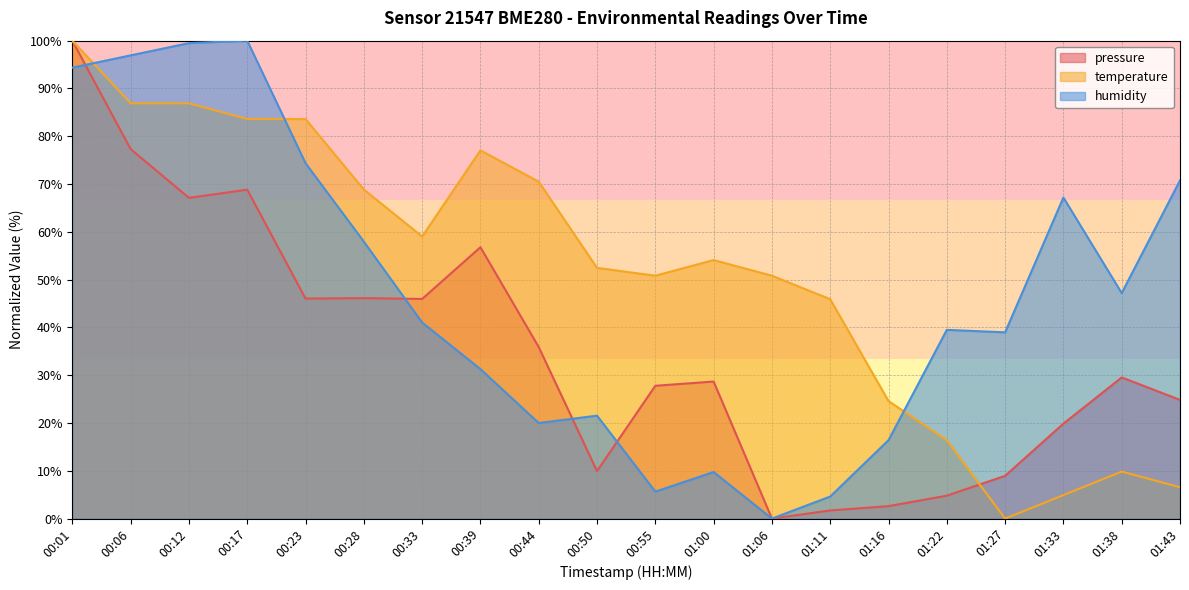

What position from the left is 00:12?

3